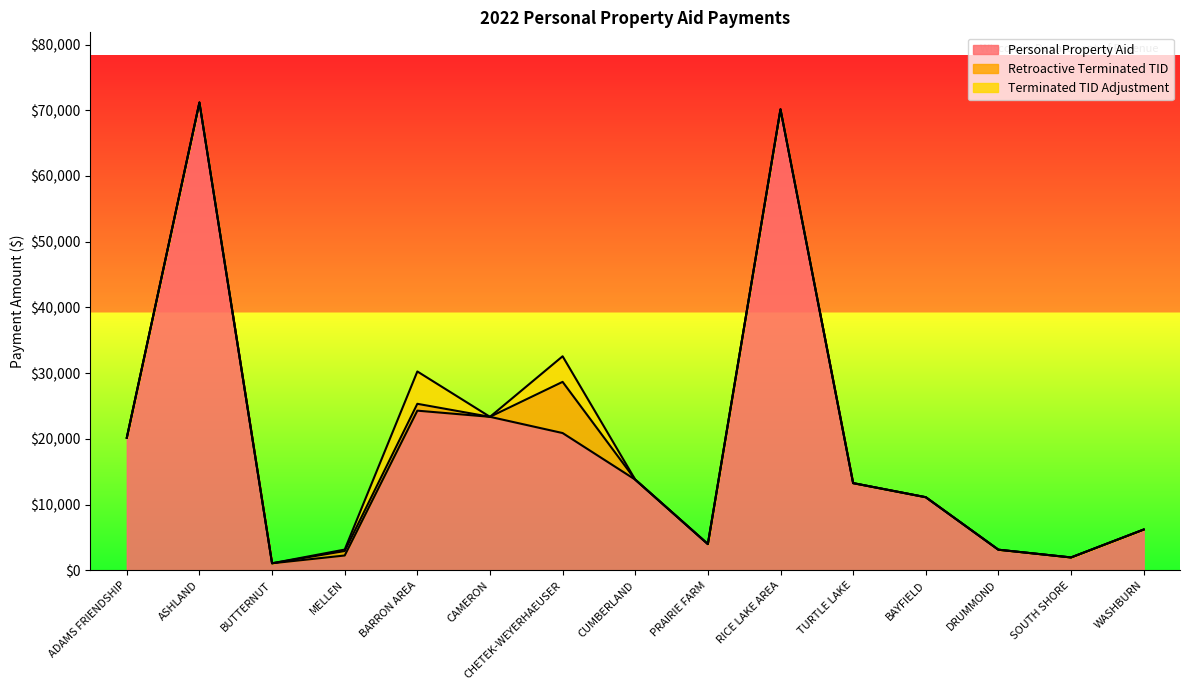

What is the maximum value shown in the chart?

71182.8